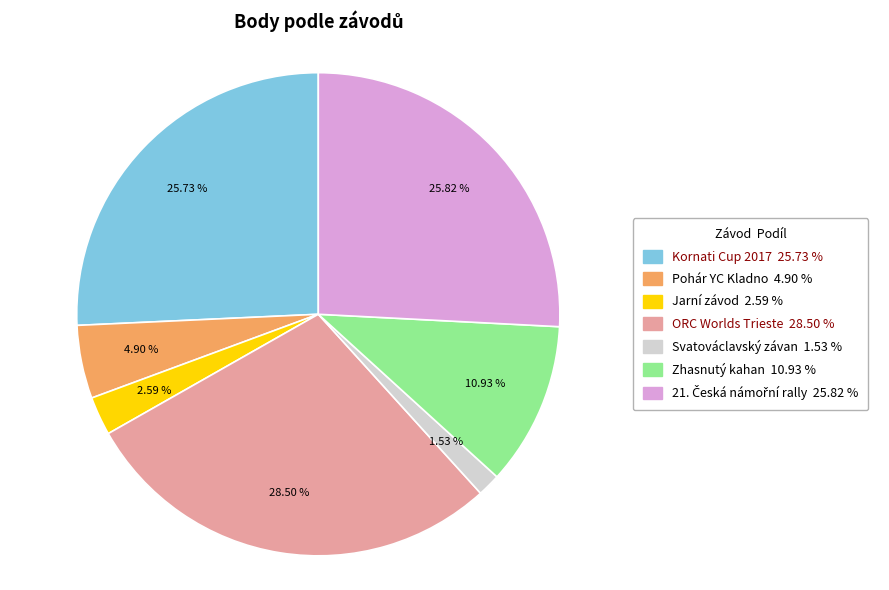

Is there a majority slice in this chart?

No